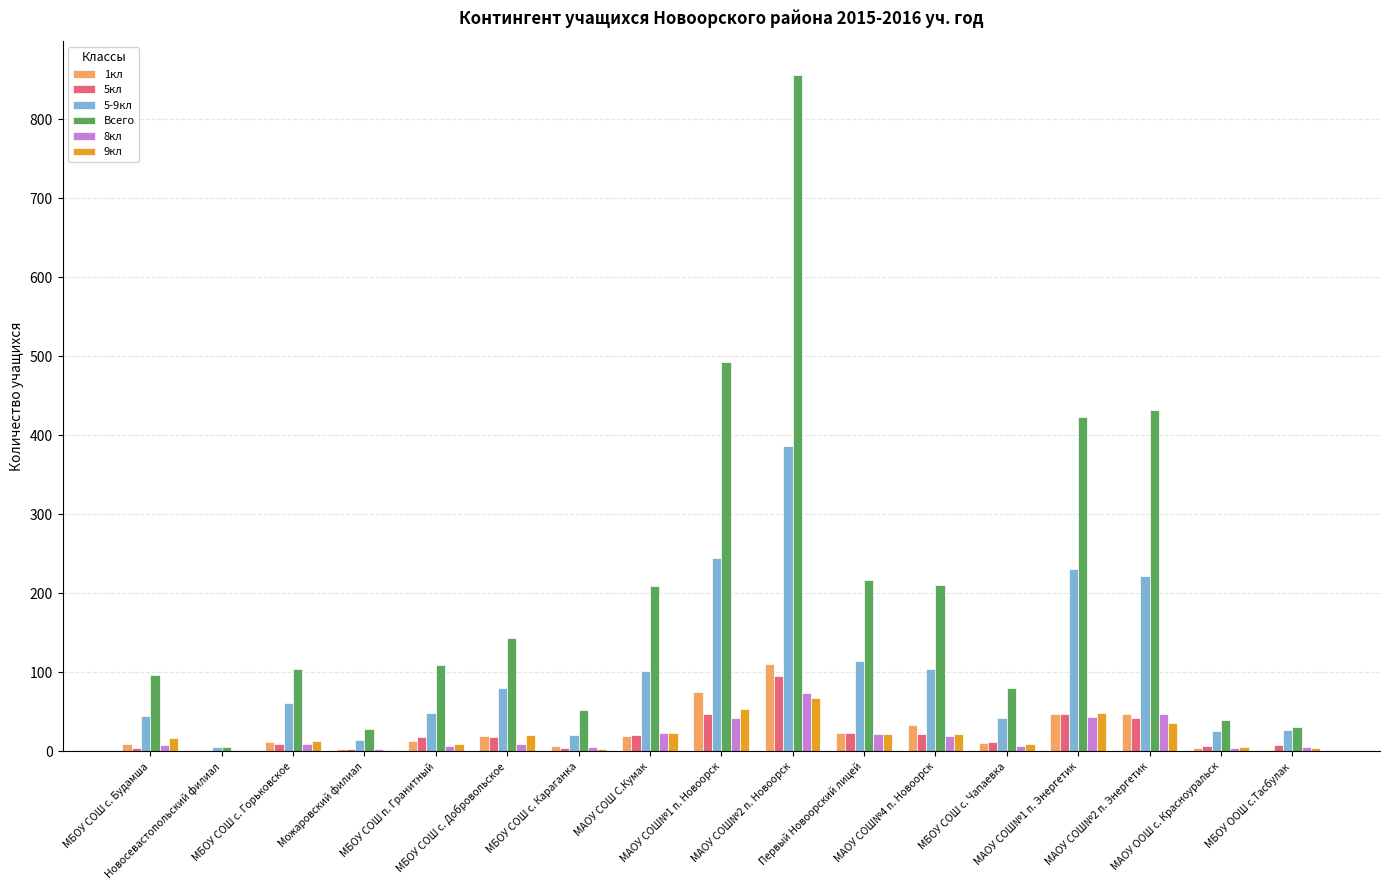

What is the greatest value displayed?

856